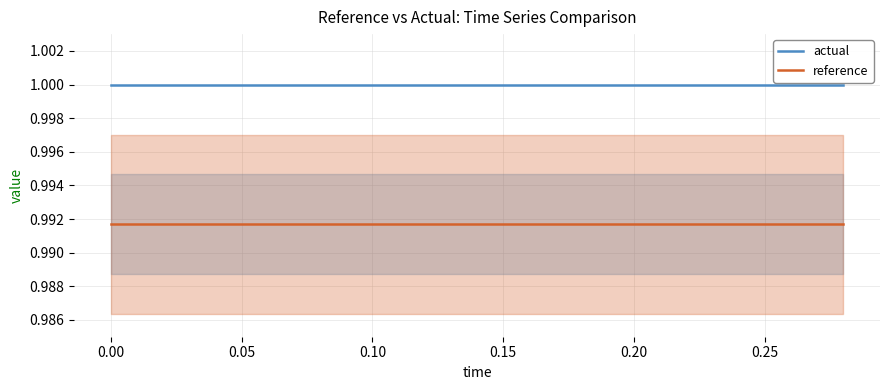

Rank the series by their maximum value, from highest to lowest.

actual, reference